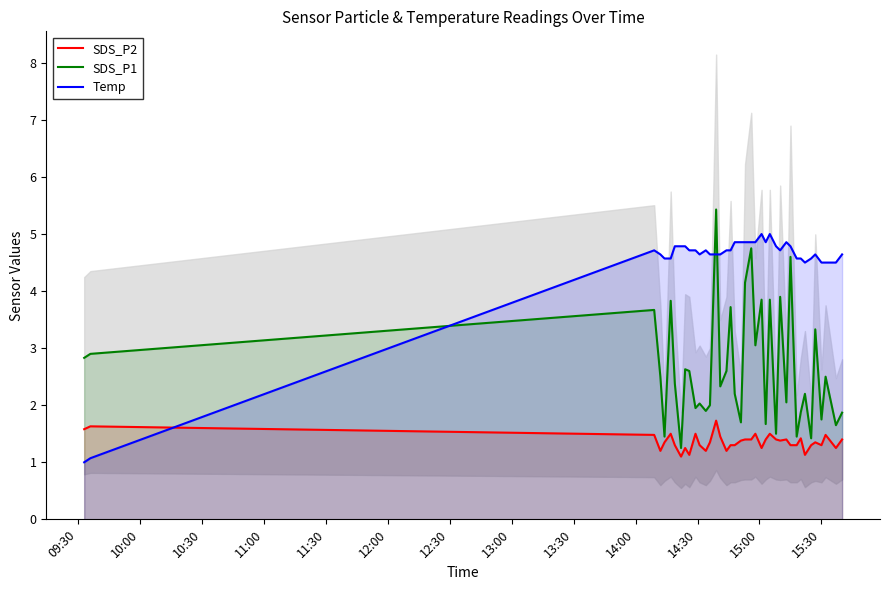

What is the maximum value for SDS_P2?

1.7